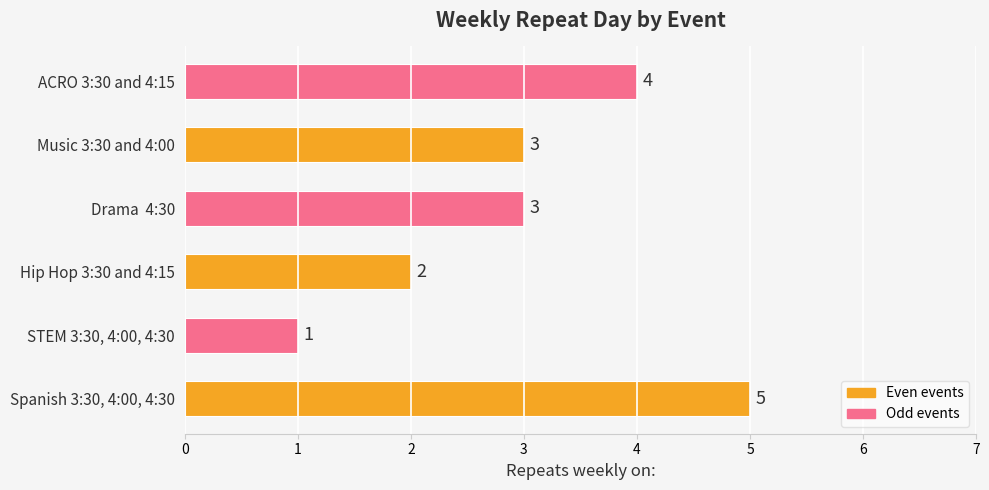

What is the difference between the second highest and minimum values?

3